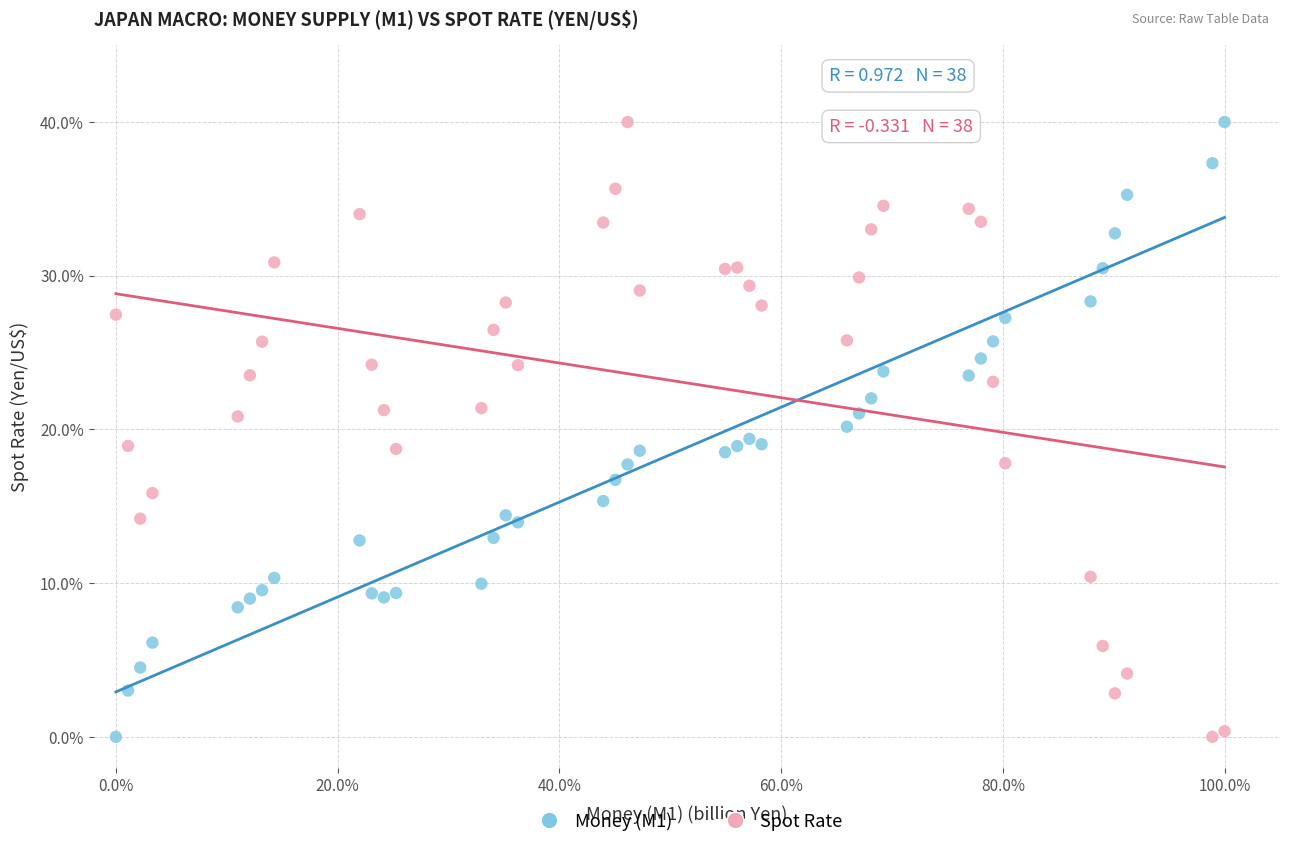

Across all data points, what is the range of Y values (max minus min)?

40.0